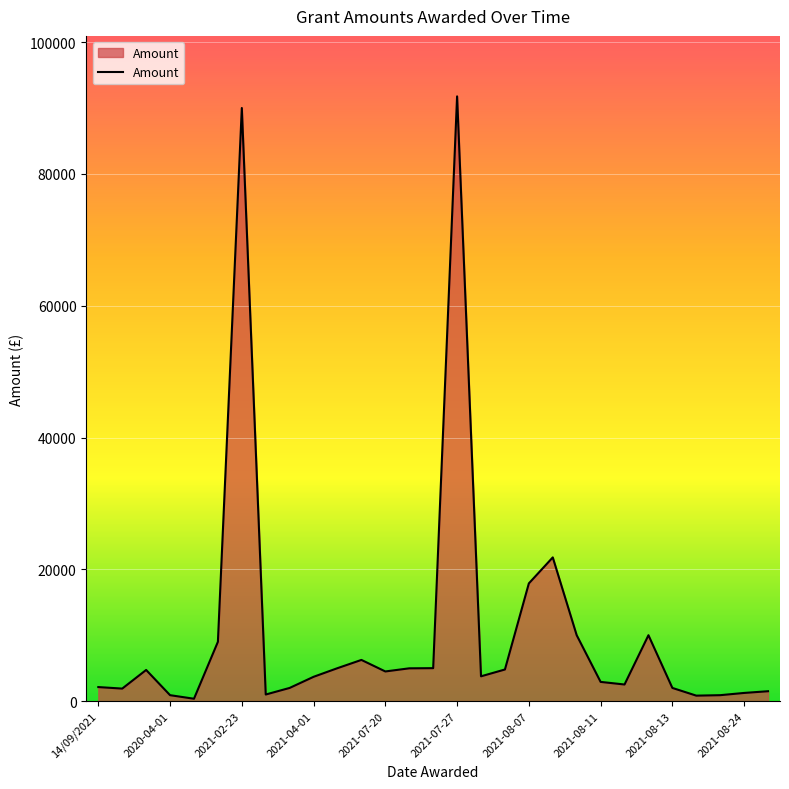

What is the greatest value displayed?

91765.0